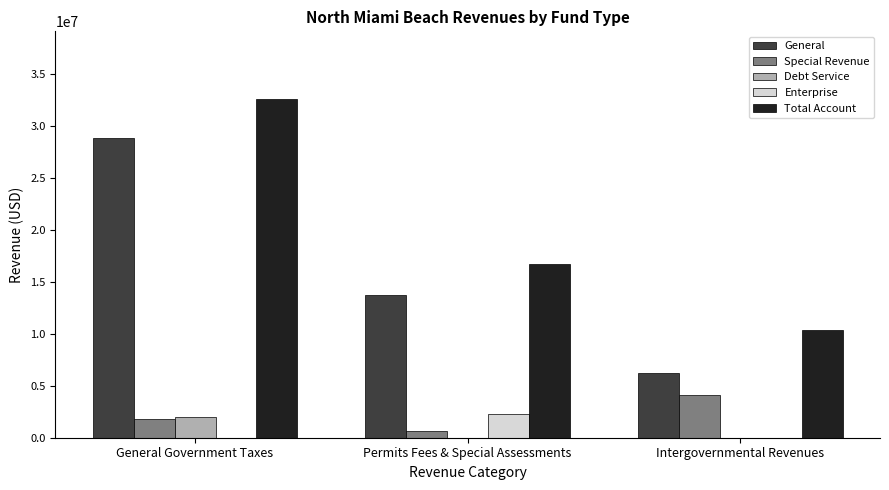

Reading right to left, list all the values displayed in this chart.

General: Intergovernmental Revenues=6210191	Permits Fees & Special Assessments=13785211	General Government Taxes=28829878
Special Revenue: Intergovernmental Revenues=4150544	Permits Fees & Special Assessments=655292	General Government Taxes=1766264
Debt Service: Intergovernmental Revenues=0	Permits Fees & Special Assessments=0	General Government Taxes=2005480
Enterprise: Intergovernmental Revenues=0	Permits Fees & Special Assessments=2328824	General Government Taxes=0
Total Account: Intergovernmental Revenues=10360735	Permits Fees & Special Assessments=16769327	General Government Taxes=32601622